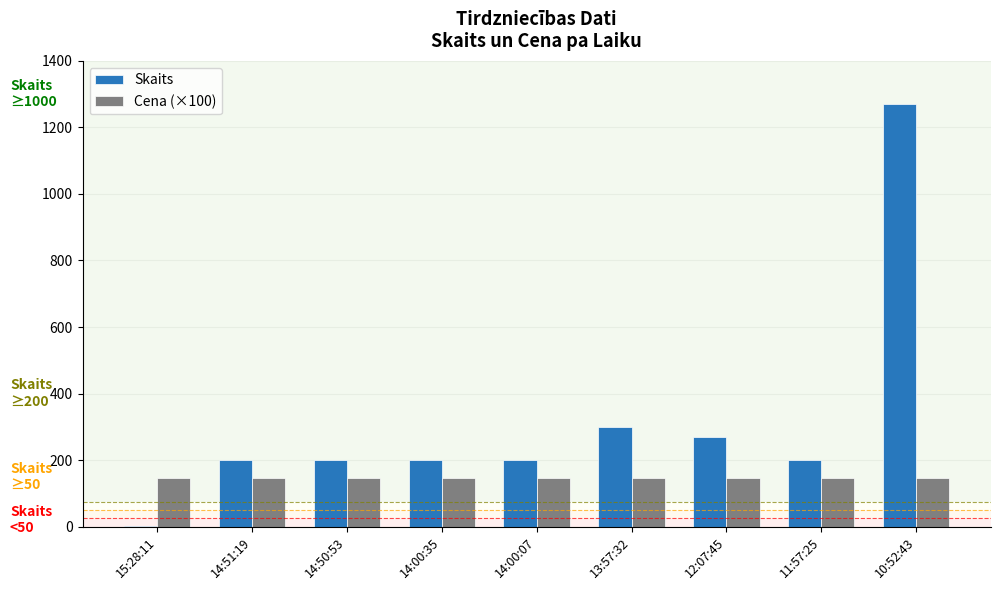

What is the maximum value shown in the chart?

1270